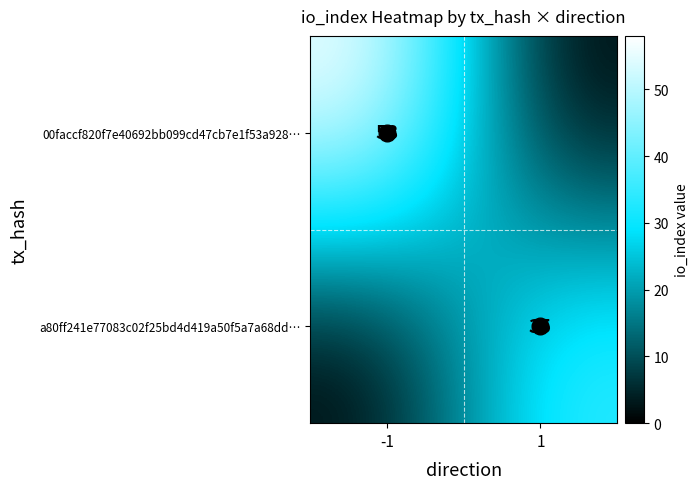

At which category is the sum across all series the highest?

-1